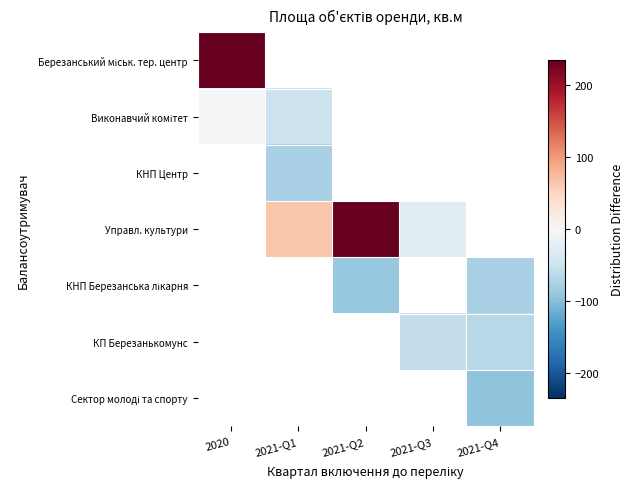

At which label is Березанський міськ. тер. центр closest to 234?

2020